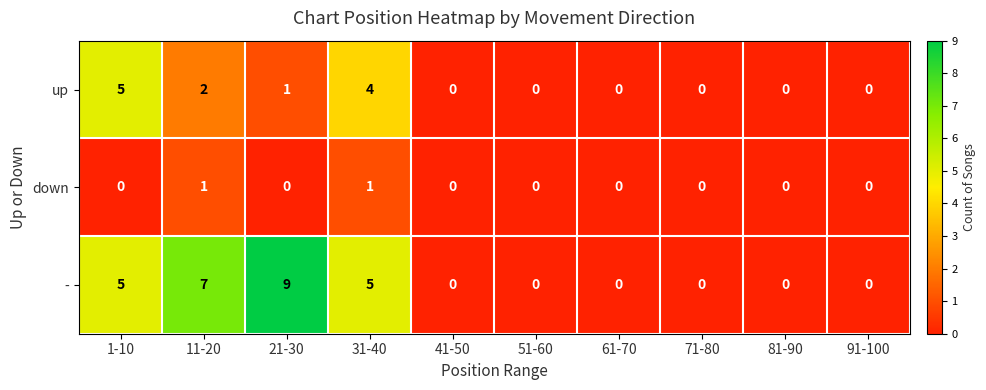

Reading left to right, transcribe all the data shown in this chart.

up: 1-10=5	11-20=2	21-30=1	31-40=4	41-50=0	51-60=0	61-70=0	71-80=0	81-90=0	91-100=0
down: 1-10=0	11-20=1	21-30=0	31-40=1	41-50=0	51-60=0	61-70=0	71-80=0	81-90=0	91-100=0
-: 1-10=5	11-20=7	21-30=9	31-40=5	41-50=0	51-60=0	61-70=0	71-80=0	81-90=0	91-100=0